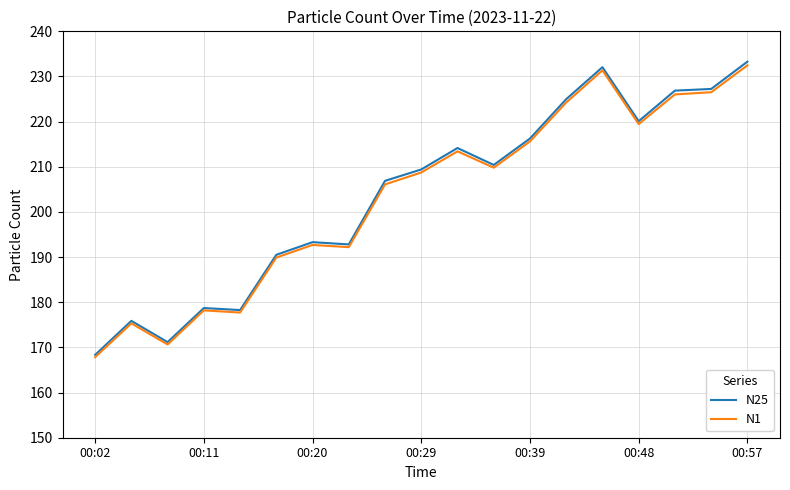

What is the highest value of the N1 series?

232.5